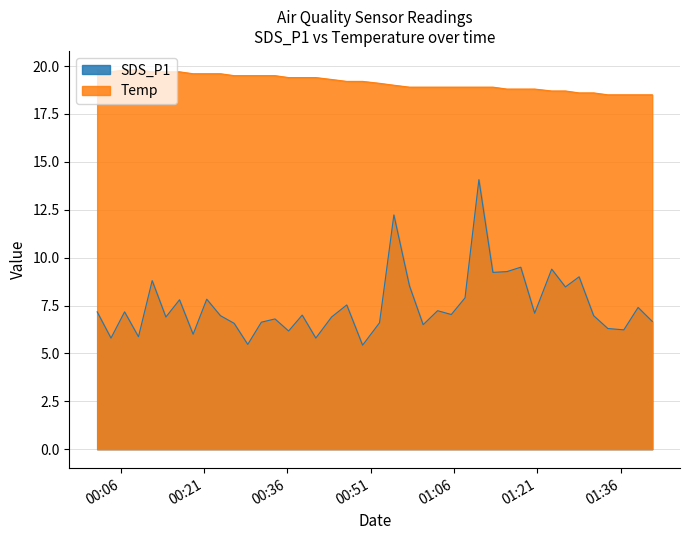

What is the highest value of the SDS_P1 series?

14.1